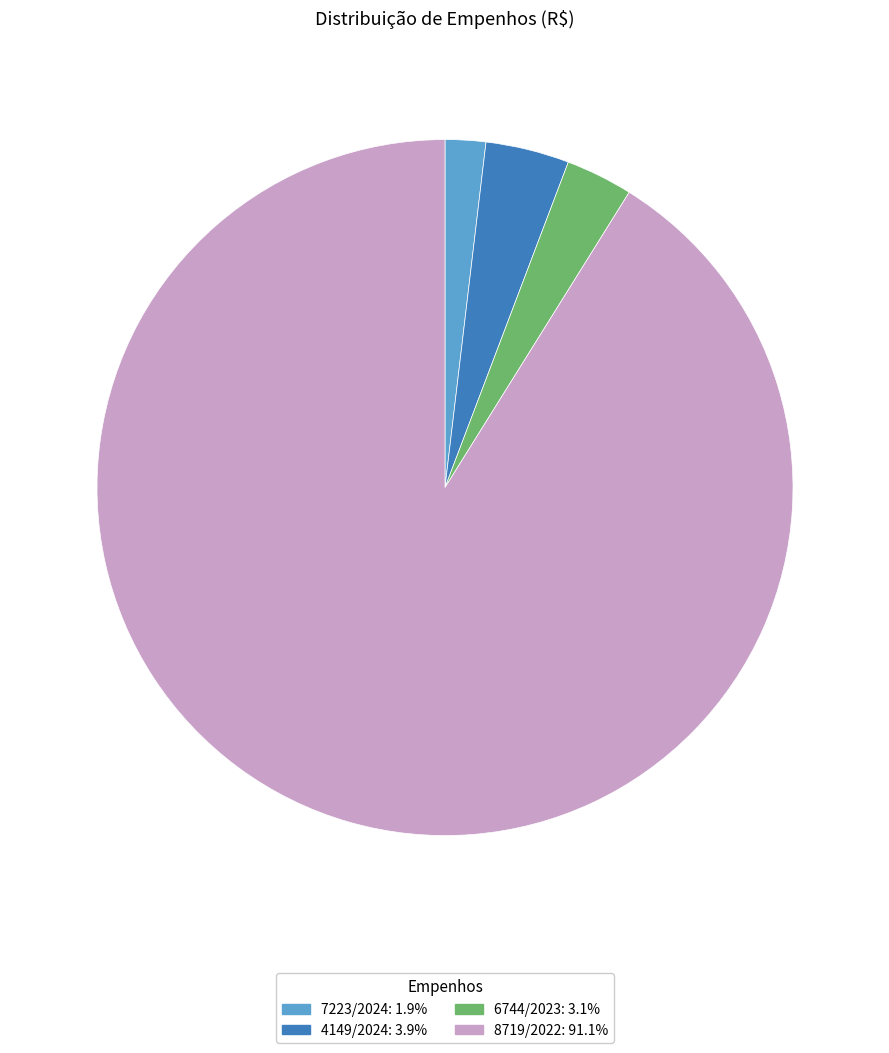

Does 4149/2024 represent more than half of the total?

No